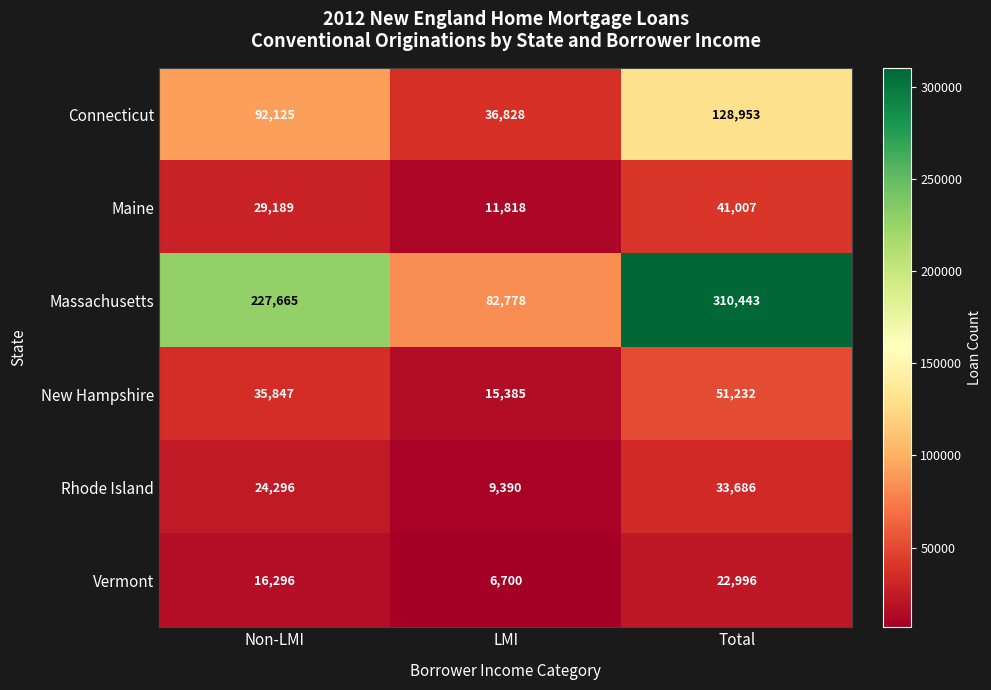

At how many categories does at least one series exceed 253266?

1